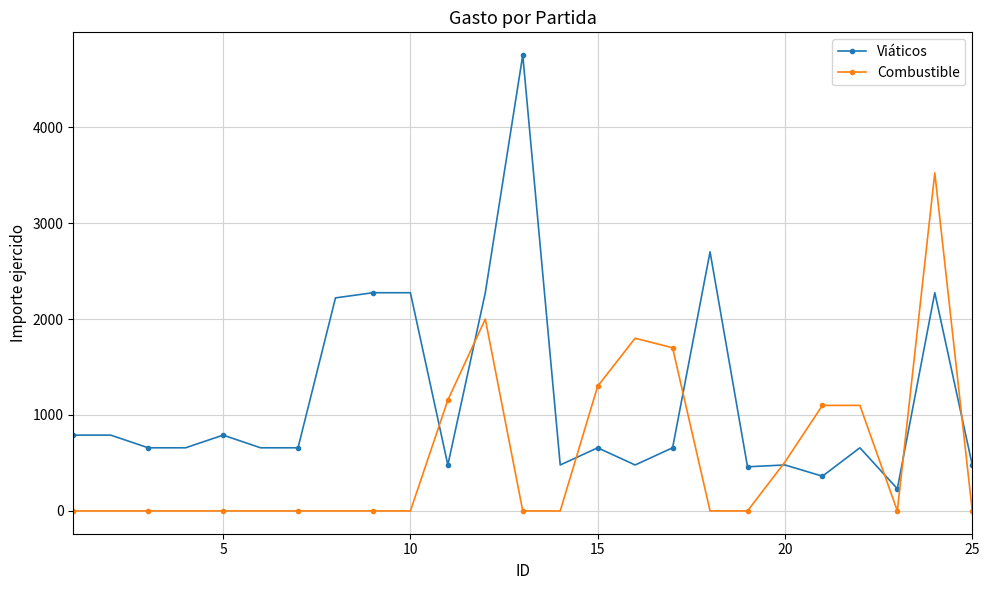

Rank the series by their maximum value, from highest to lowest.

Viáticos, Combustible